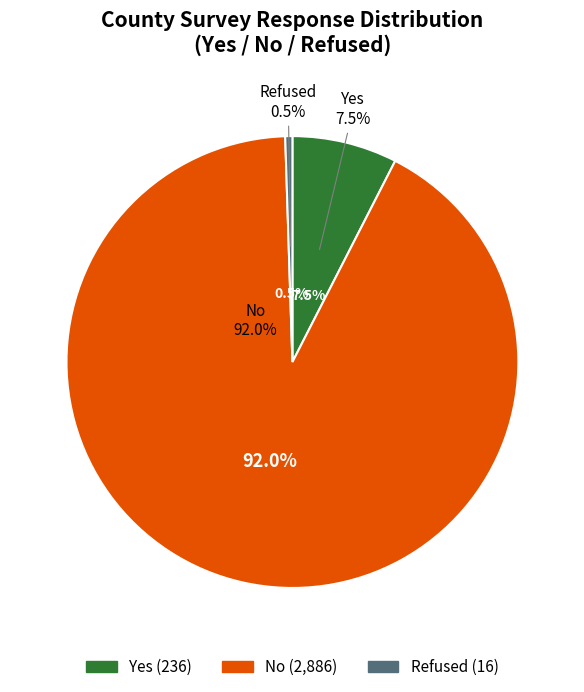

Which series changed the most between 1 and 3?

No